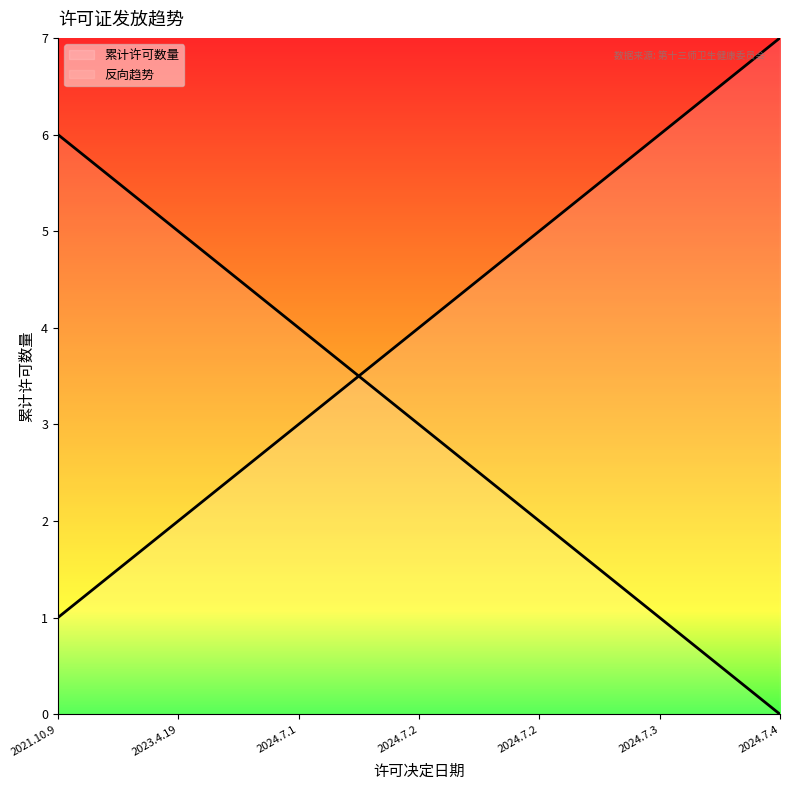

Which label corresponds to the largest value in the chart?

2024.7.4